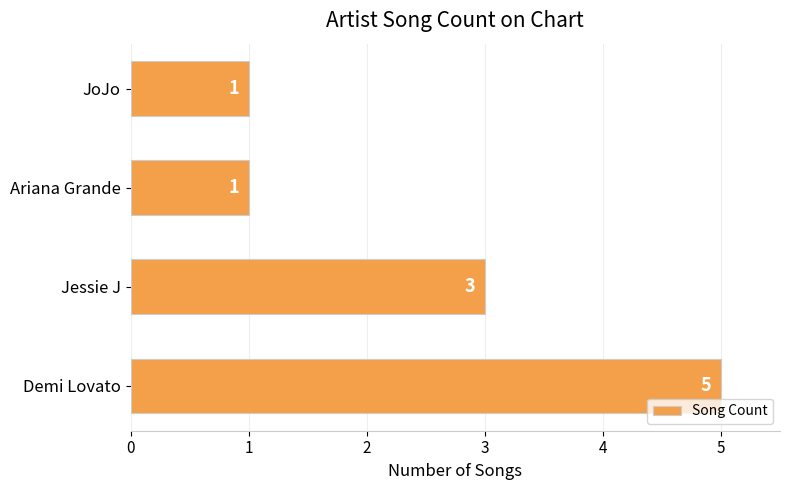

True or false: the data shows 0 at JoJo.

False